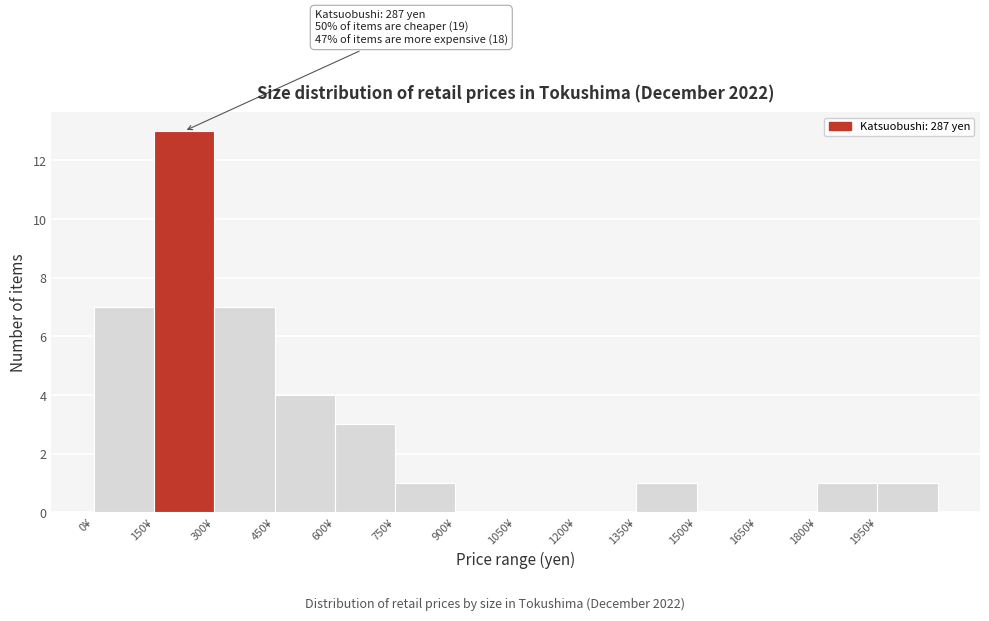

Which range on the x-axis has the tallest bar?

150 to 300